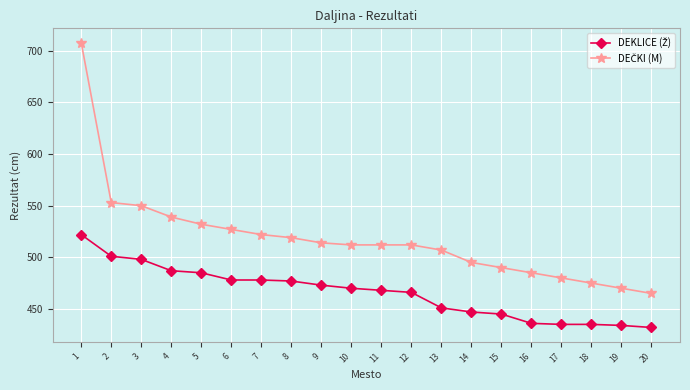

What is the greatest value displayed?

708